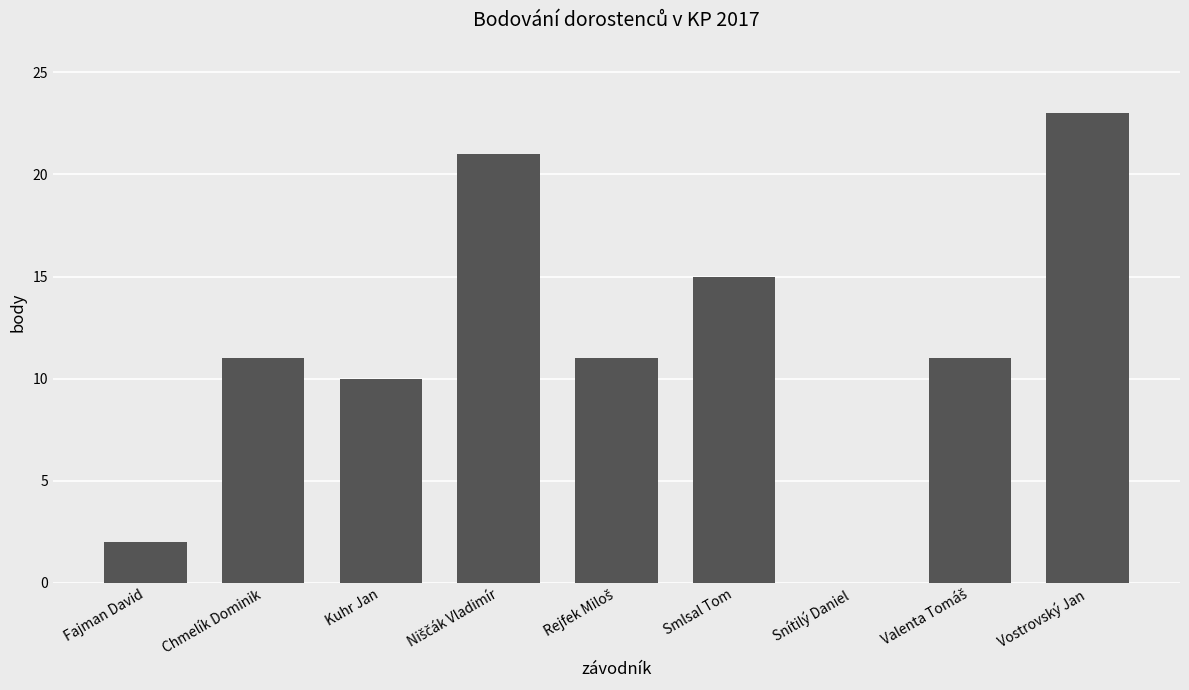

At which category does the chart reach its peak across all series?

Vostrovský Jan